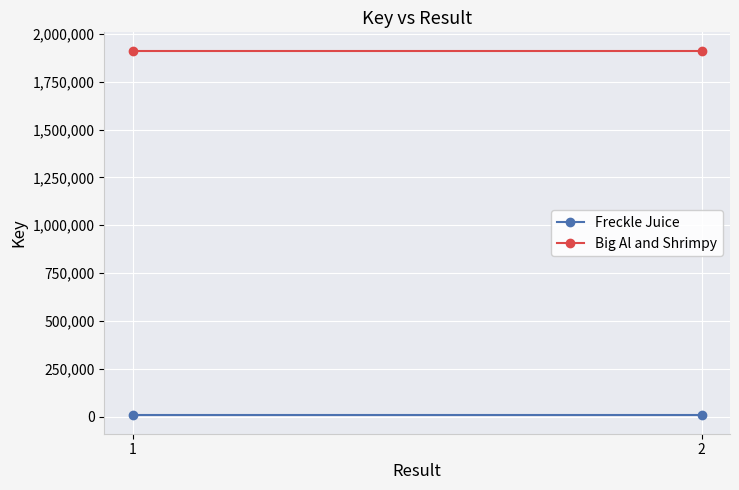

At 1, list the series in order from smallest to largest.

Freckle Juice, Big Al and Shrimpy